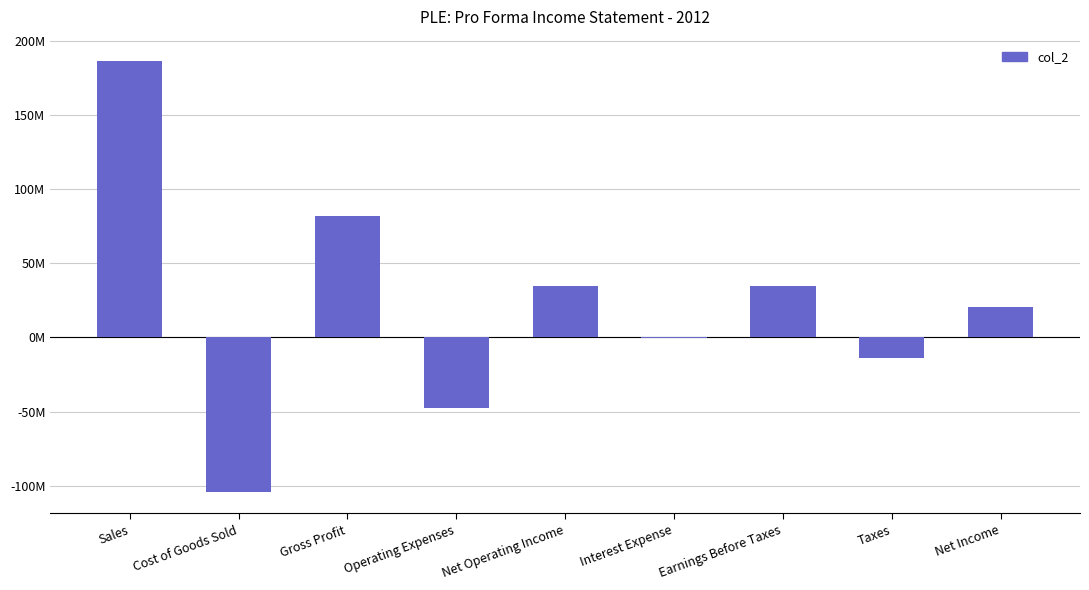

What is the change in value from Operating Expenses to Interest Expense?

+47329293